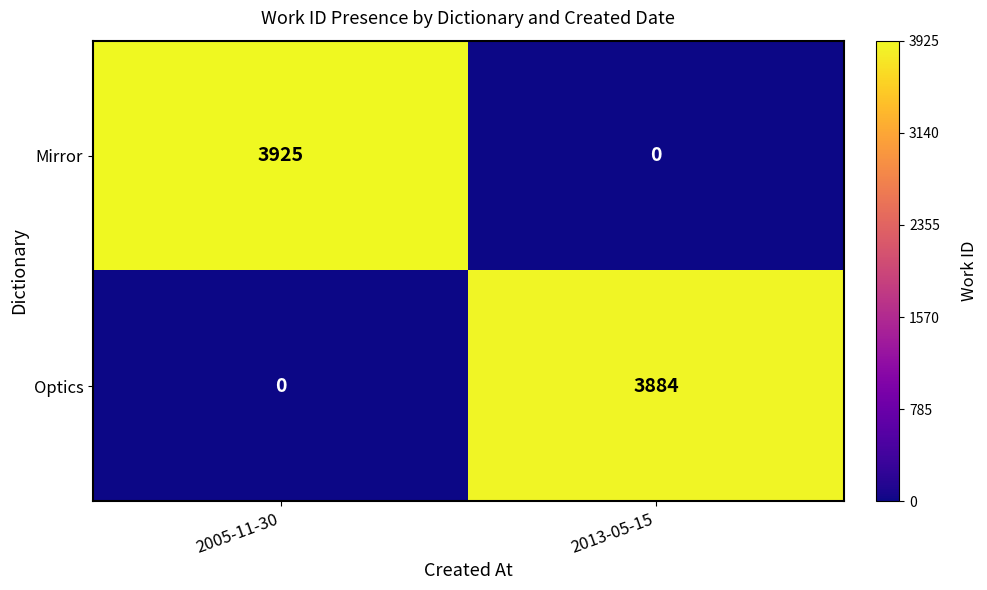

How many data points does each series have?

2